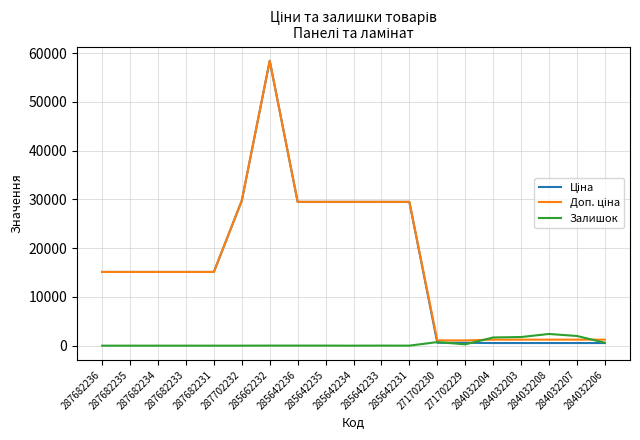

What is the highest value of the Залишок series?

2400.0